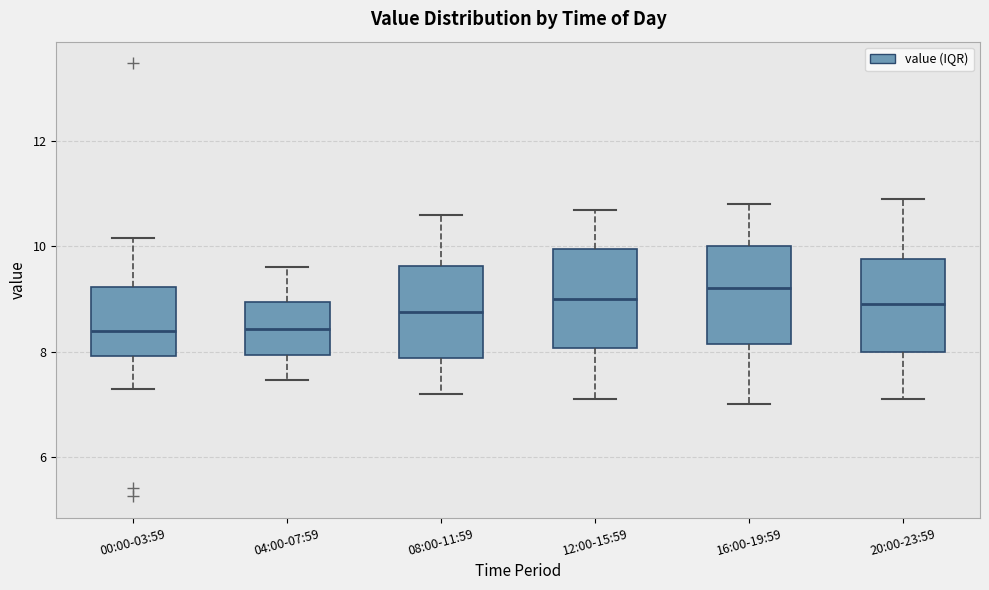

Where does the upper whisker of the box for 08:00-11:59 end on the y-axis? The values are not printed on the chart, so give them approximately, as read against the axis.

10.6